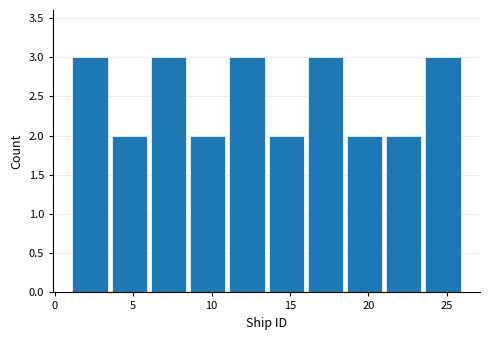

What is the height of the bar covering 1.0 to 3.5 on the x-axis? The values are not printed on the chart, so give them approximately, as read against the axis.

3